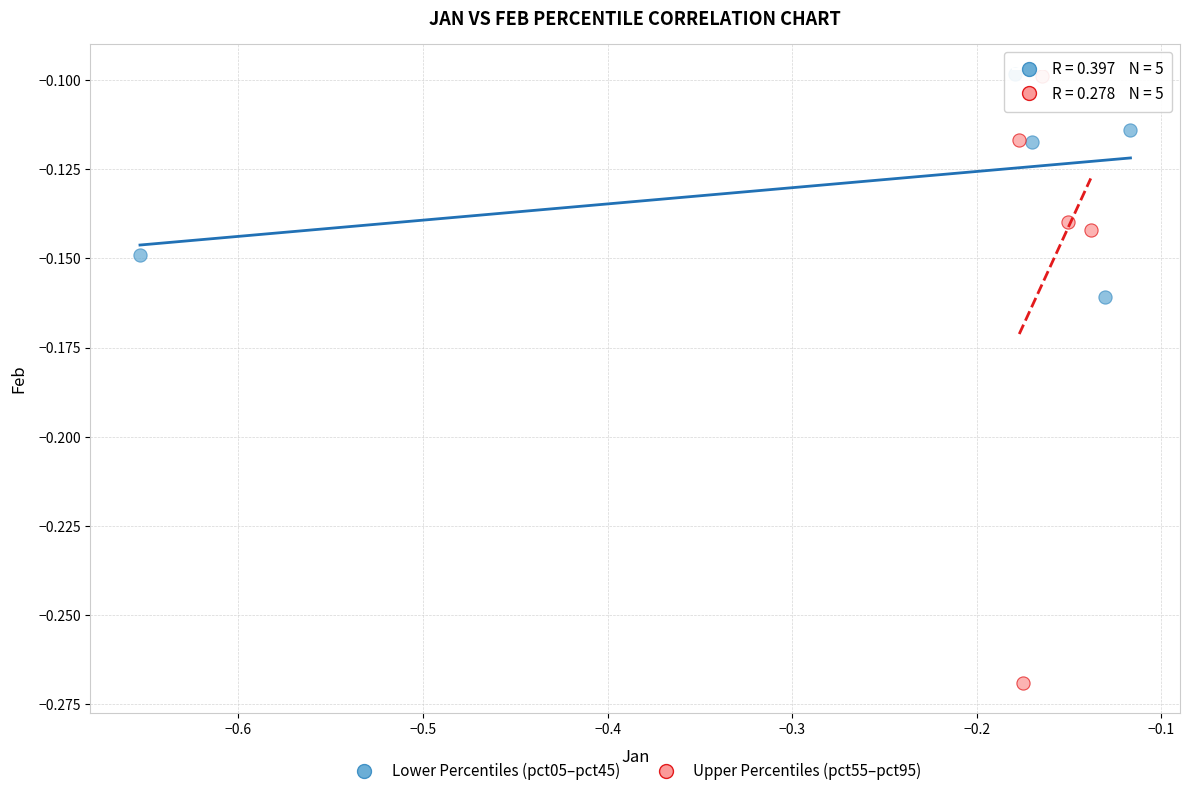

What are all the series names shown in the legend?

Lower Percentiles (pct05–pct45), Upper Percentiles (pct55–pct95)